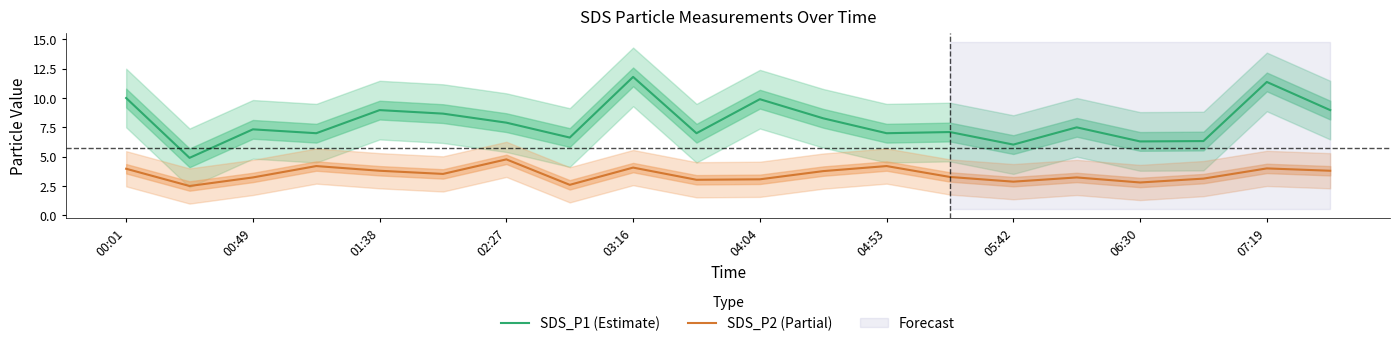

How many lines are shown in the chart?

2